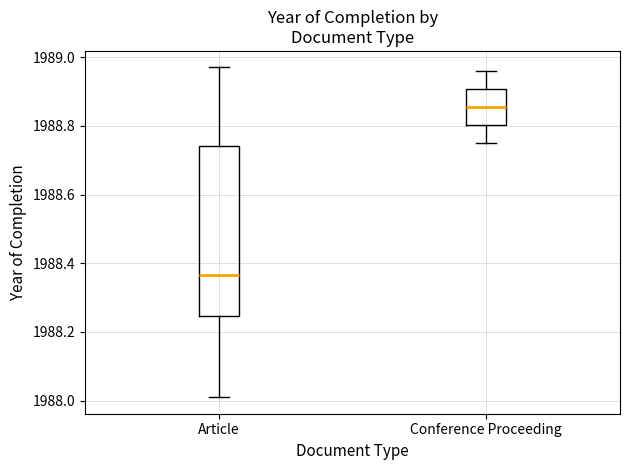

Which box has the highest median line?

Conference Proceeding